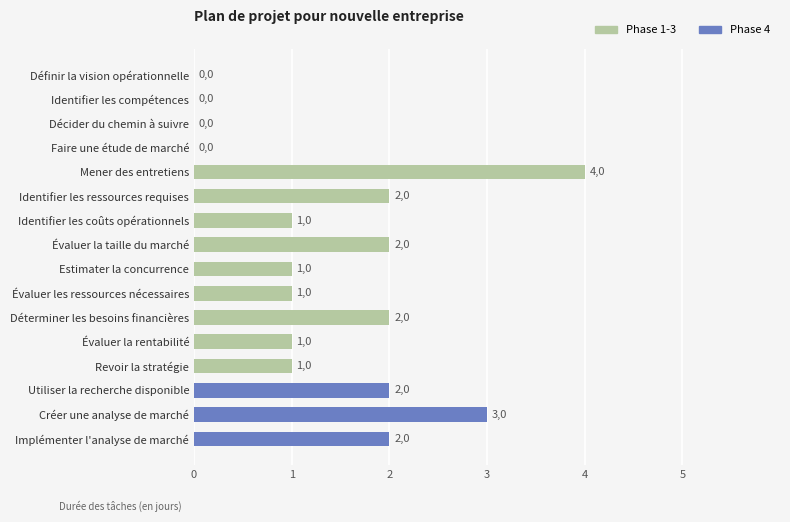

What is the change in value from Définir la vision opérationnelle to Évaluer la taille du marché?

+2